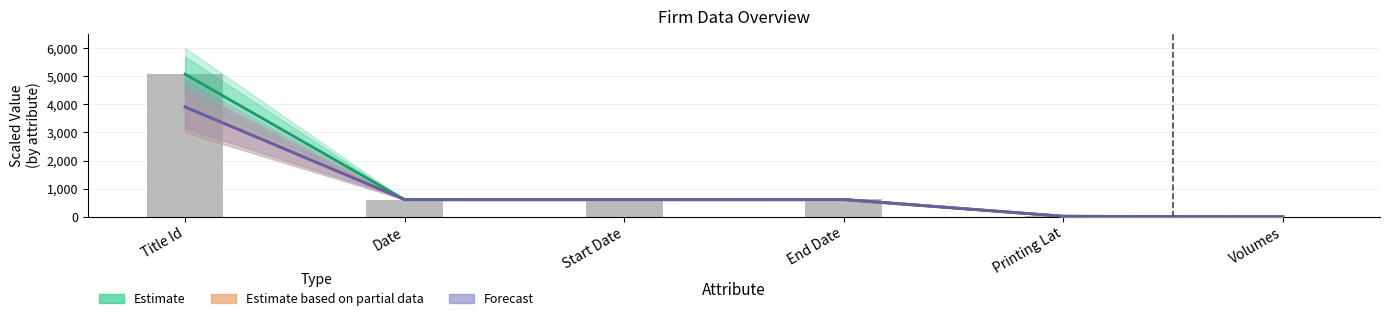

At End Date, list the series in order from largest to smallest.

Estimate, Estimate based on partial data, Forecast